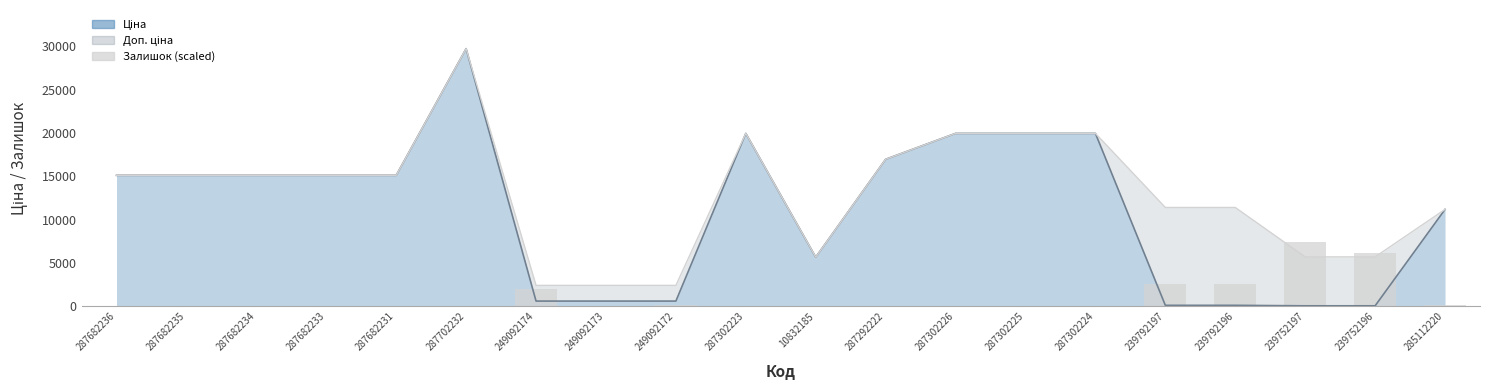

Where does the data first go above 35?

249092174